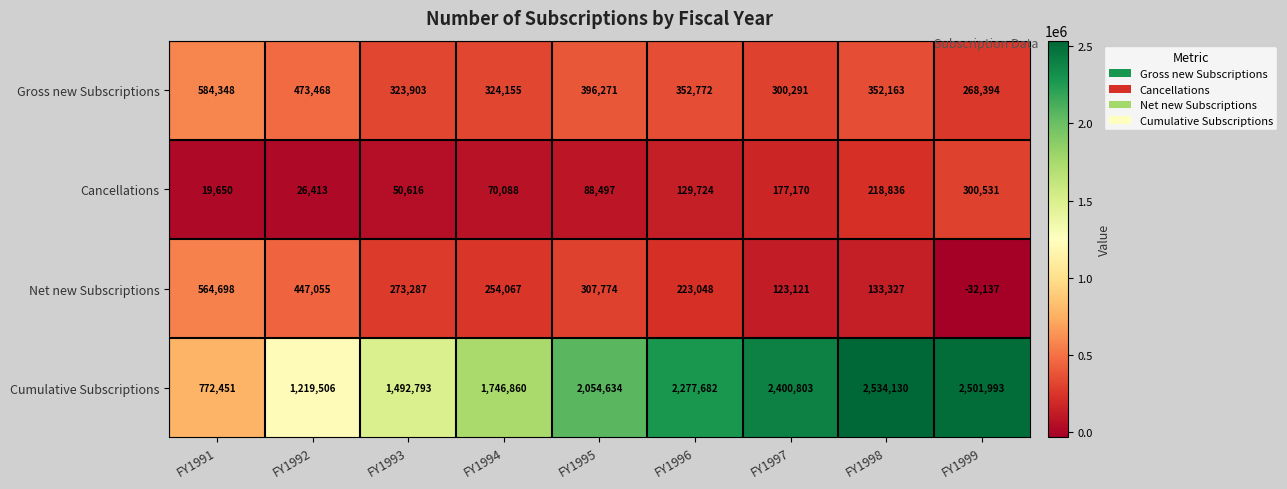

What is the total value across all series at FY1998?

3238456